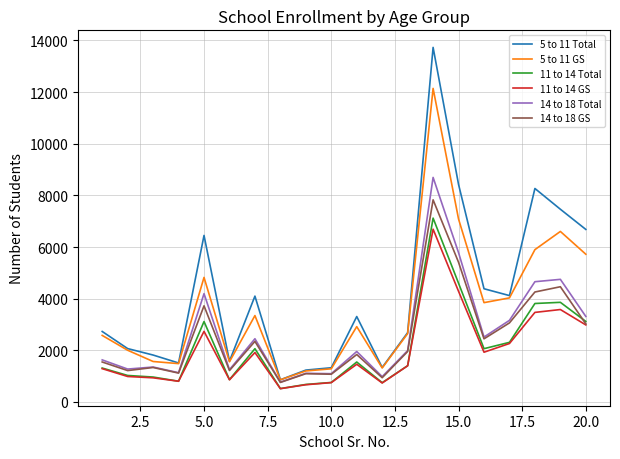

What is the maximum value for 11 to 14 GS?

6690